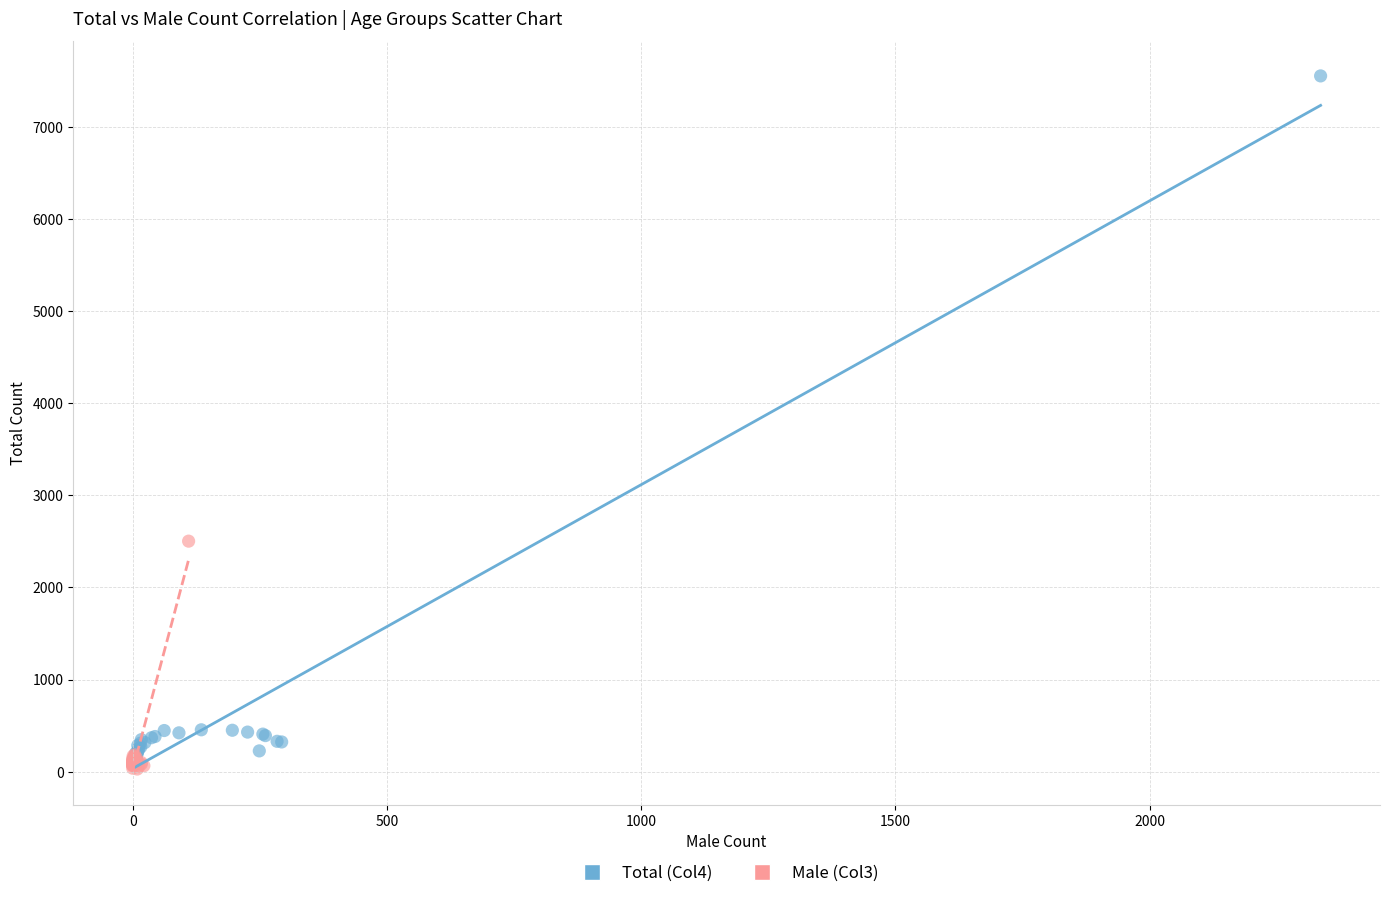

Which series reaches the minimum Y coordinate?

Male (Col3)